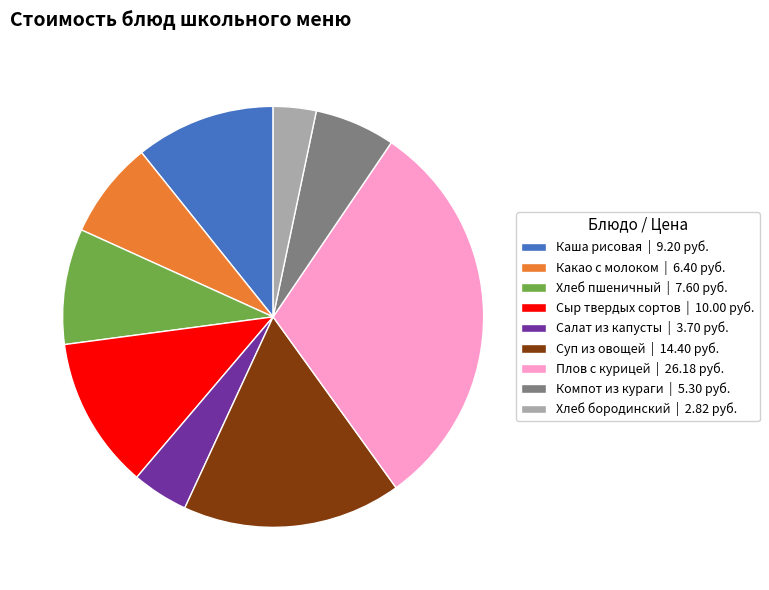

Rank the categories by value from highest to lowest.

Плов с курицей, Суп из овощей, Сыр твердых сортов, Каша рисовая, Хлеб пшеничный, Какао с молоком, Компот из кураги, Салат из капусты, Хлеб бородинский